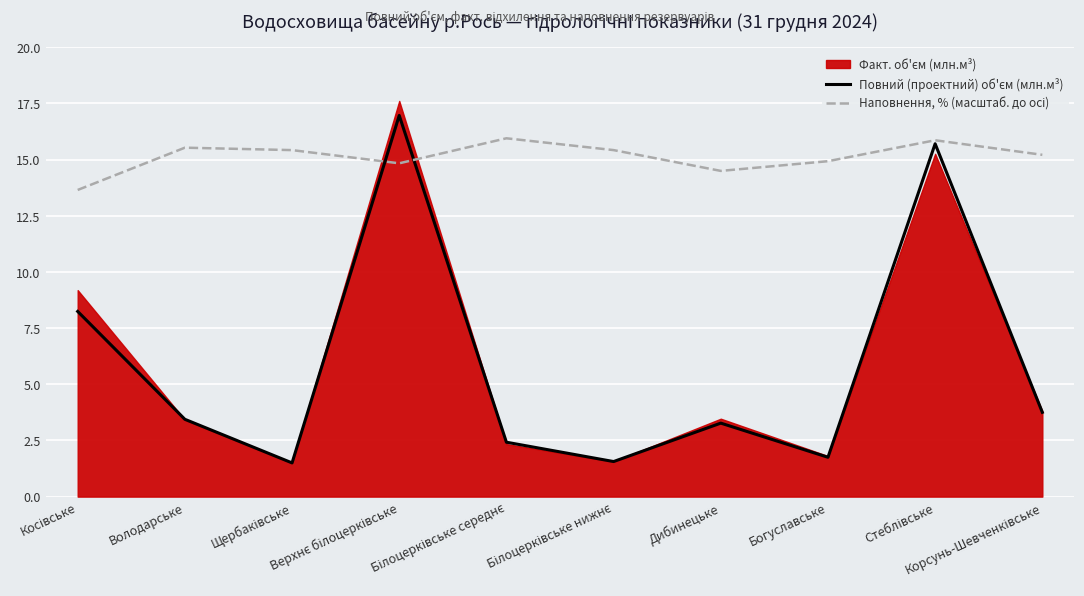

What position from the left is Косівське?

1